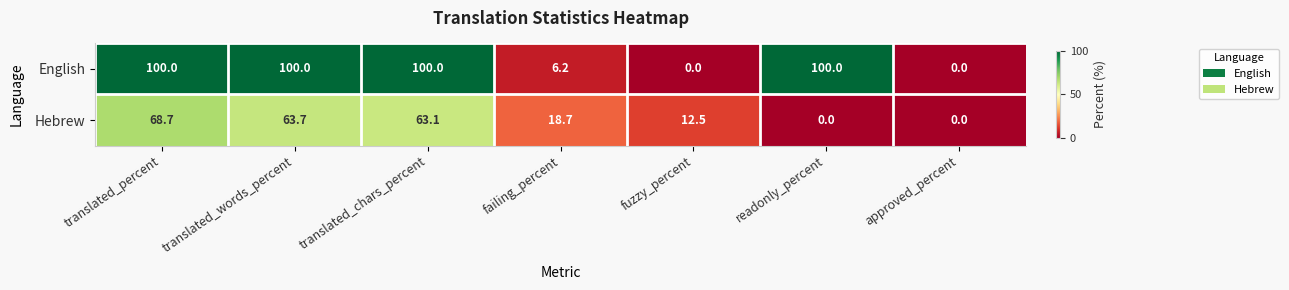

True or false: Hebrew has a value of 63.1 at translated_chars_percent.

True